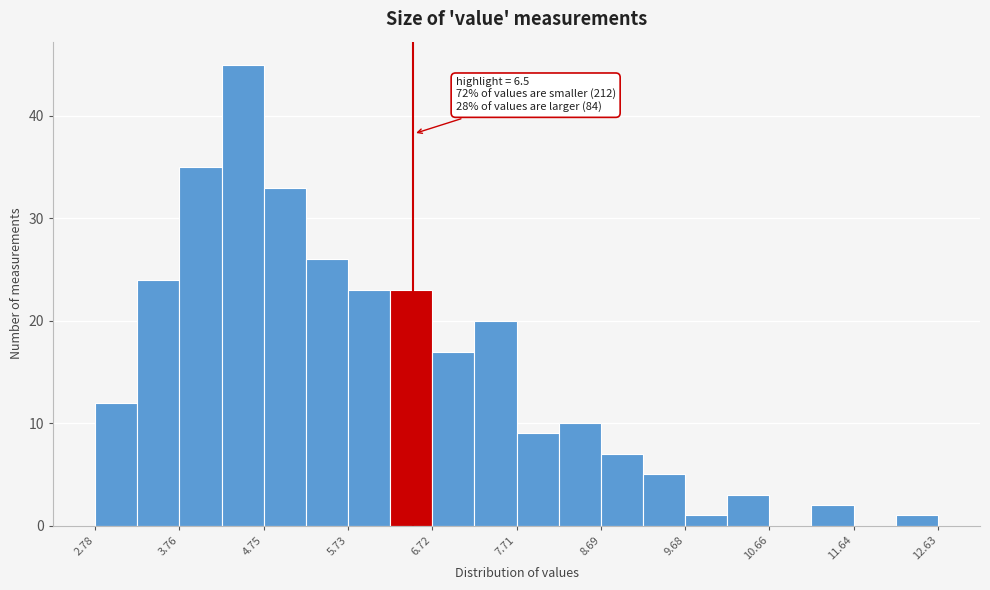

Over which range of the x-axis is the bar tallest?

4.3 to 4.8